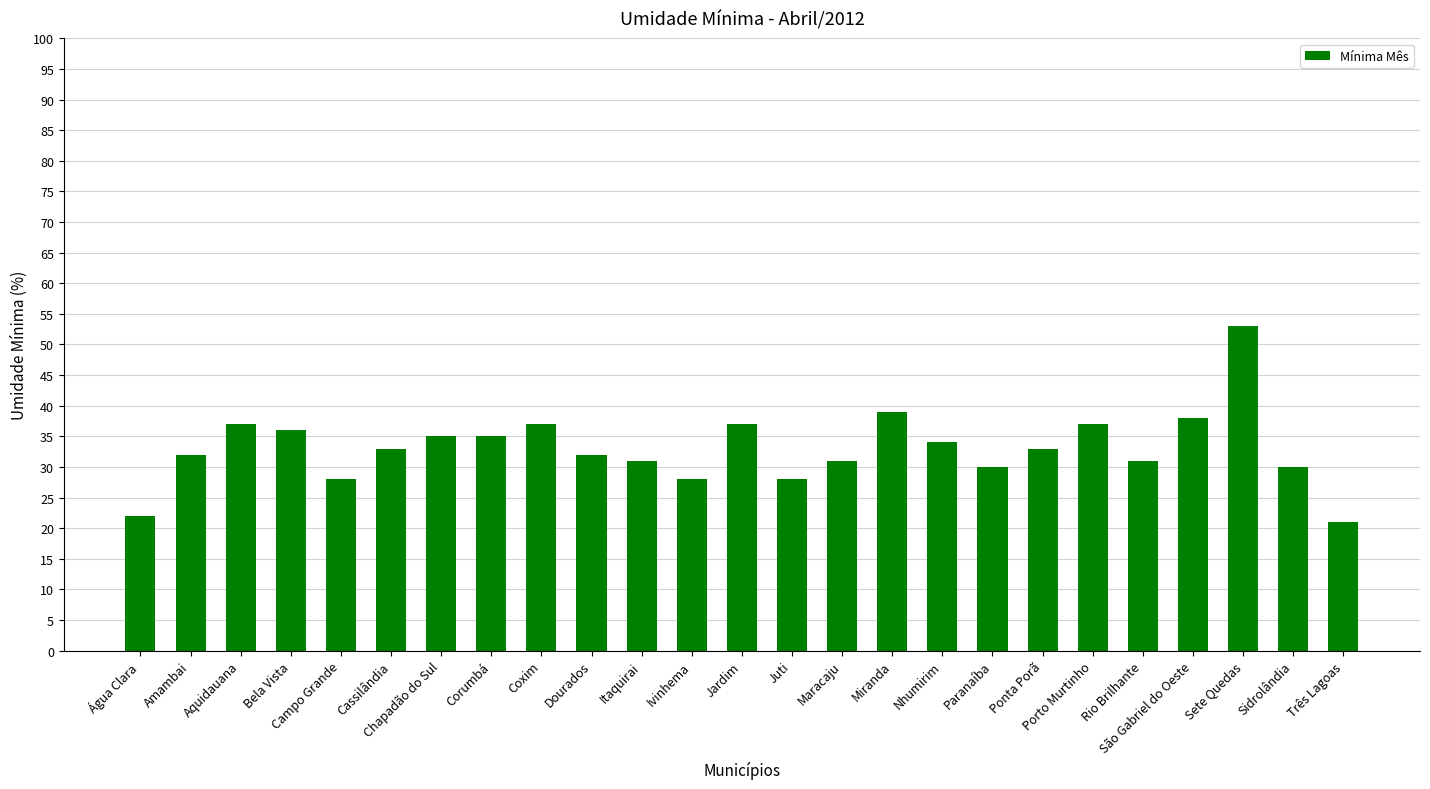

Which label corresponds to the largest value in the chart?

Sete Quedas